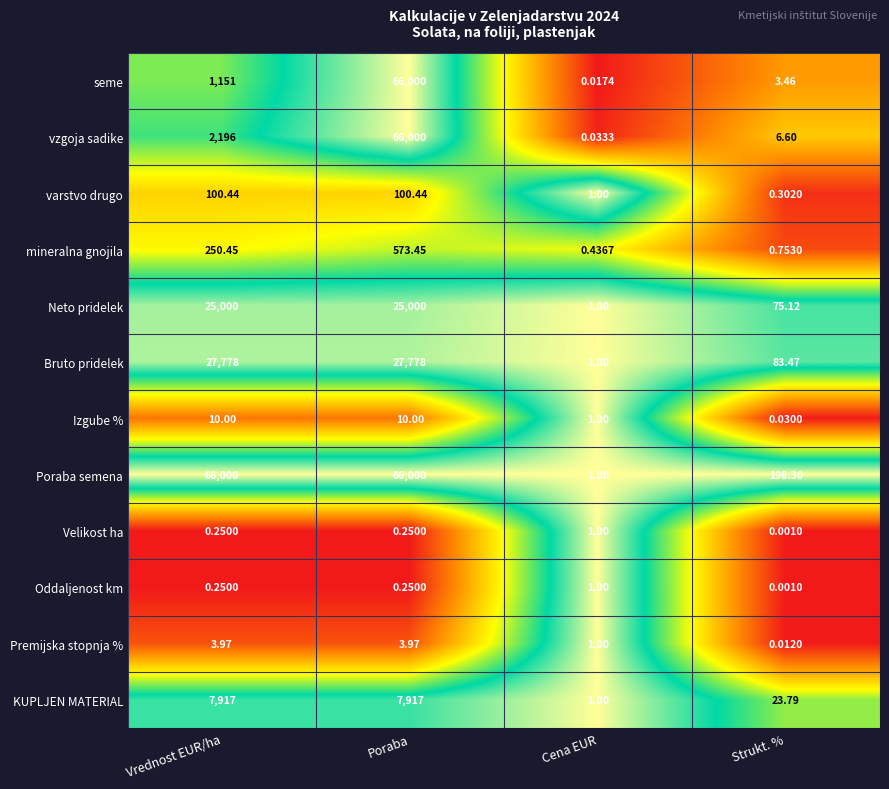

What is the total value across all series at Cena EUR?

9.5